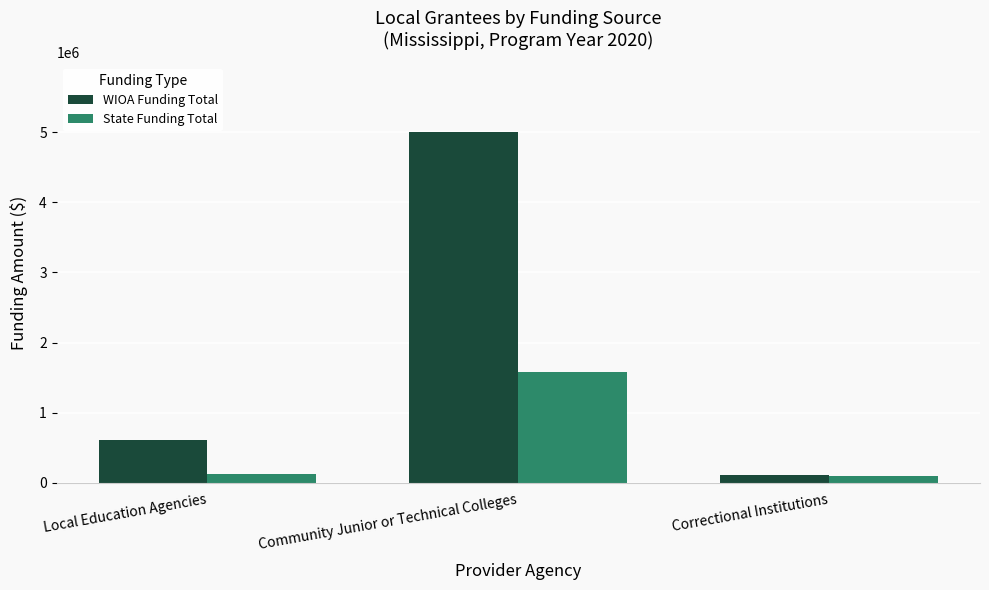

How many data points in State Funding Total are less than 122243?

1